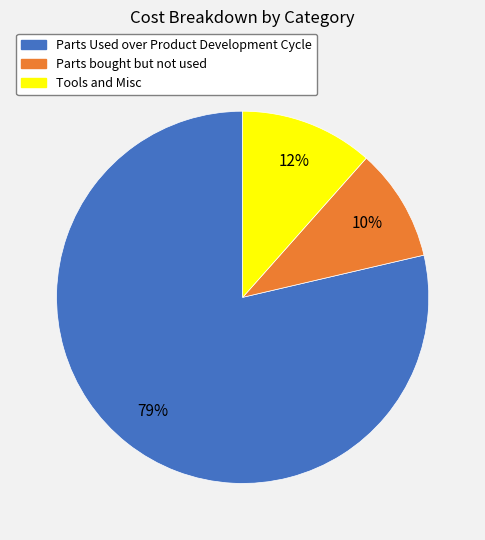

Between Parts Used over Product Development Cycle and Tools and Misc, which is larger?

Parts Used over Product Development Cycle